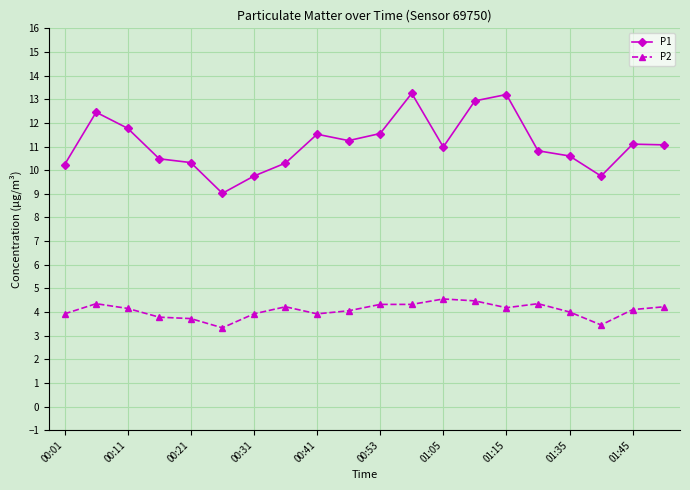

True or false: P1 and P2 intersect in this chart.

False